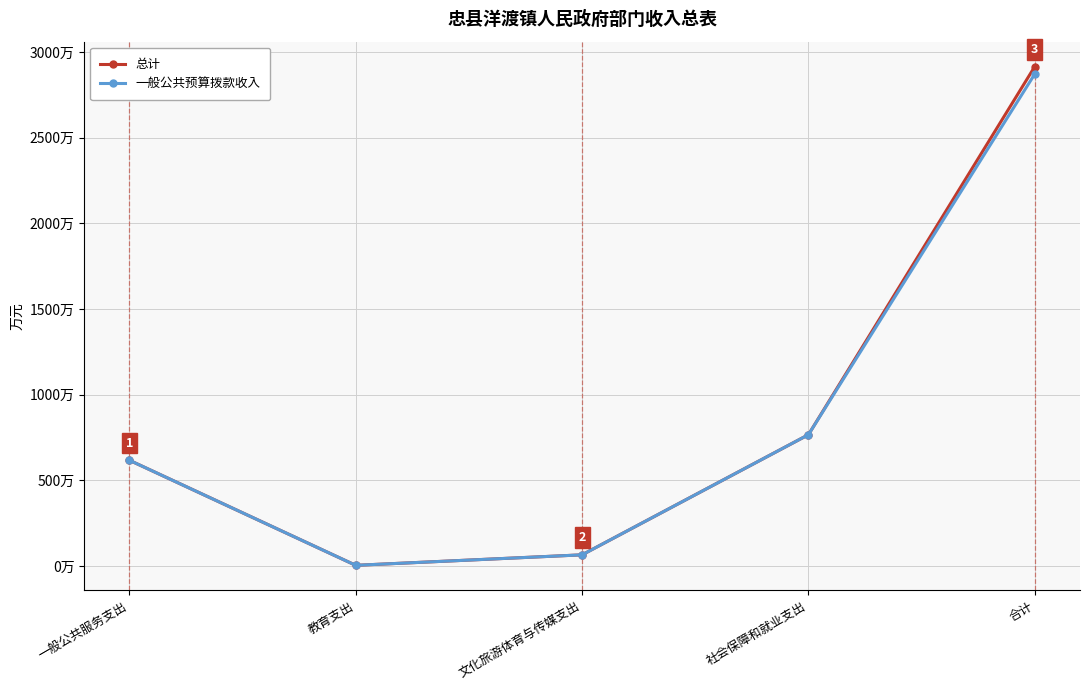

What is the label of the 1st point from the right?

合计